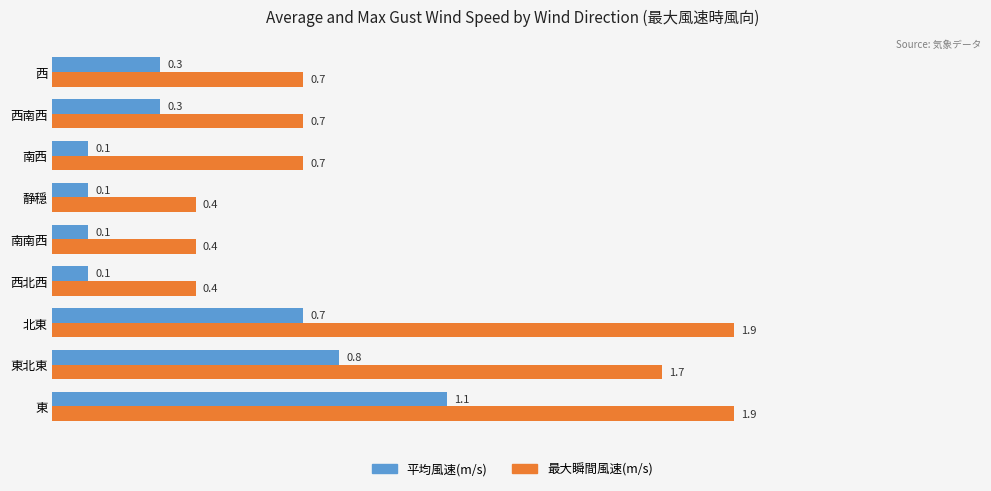

Rank the series by their average value, from highest to lowest.

最大瞬間風速(m/s), 平均風速(m/s)